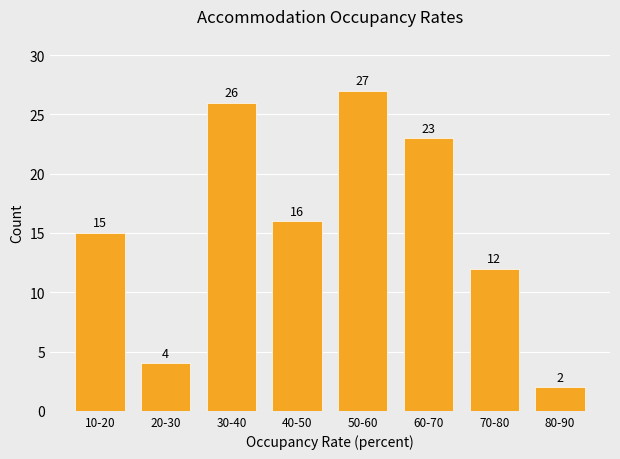

Reading right to left, list all the values displayed in this chart.

2	12	23	27	16	26	4	15